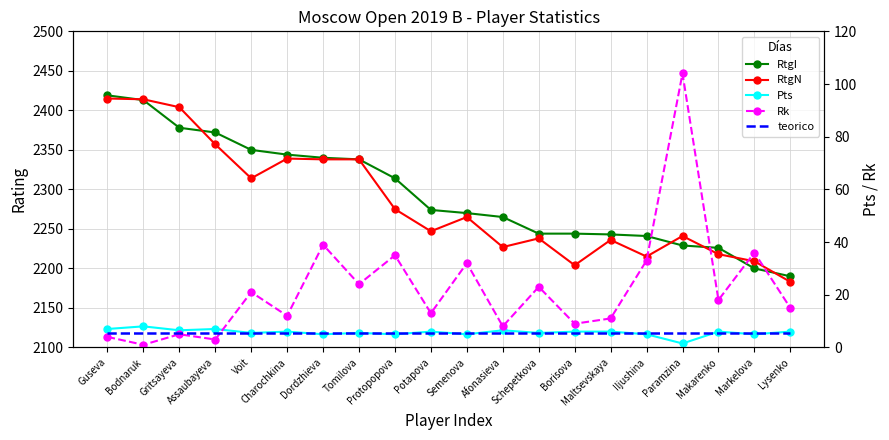

True or false: Pts and RtgI cross at least once.

False